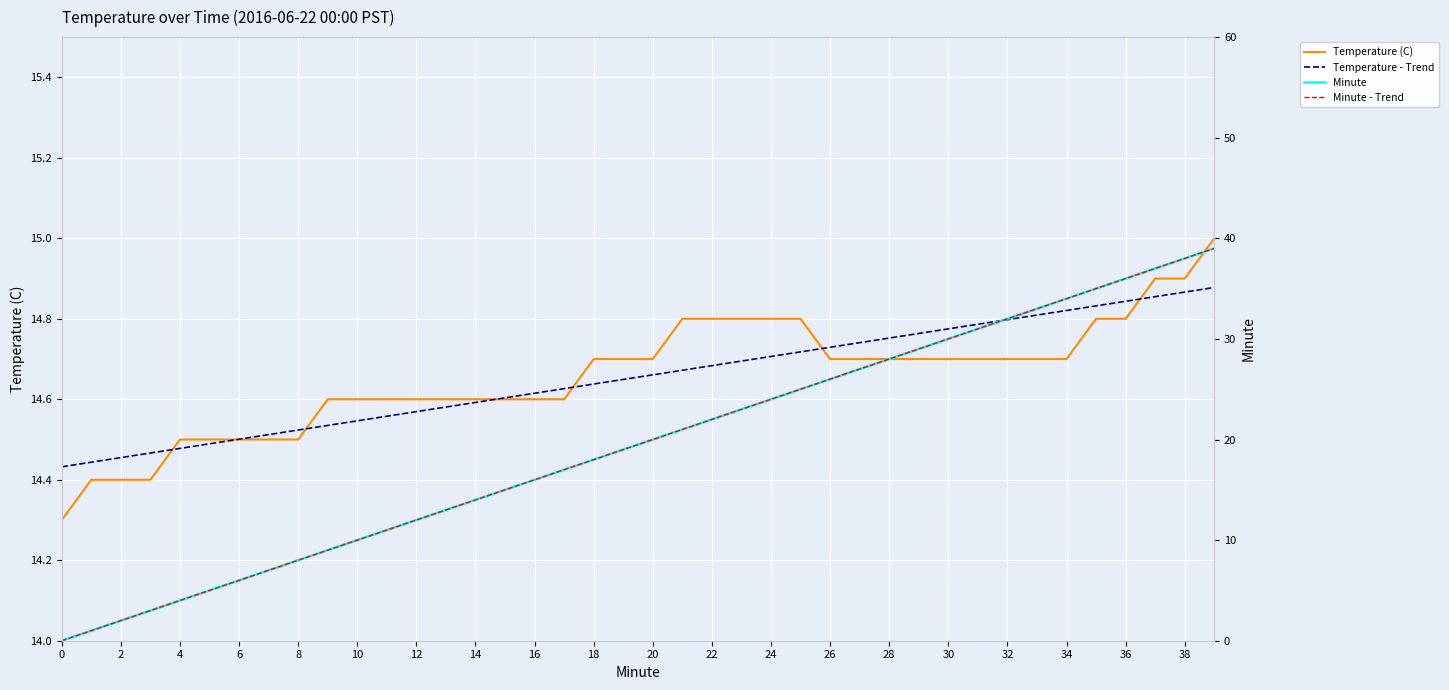

How many values in the Minute series exceed 20?

19